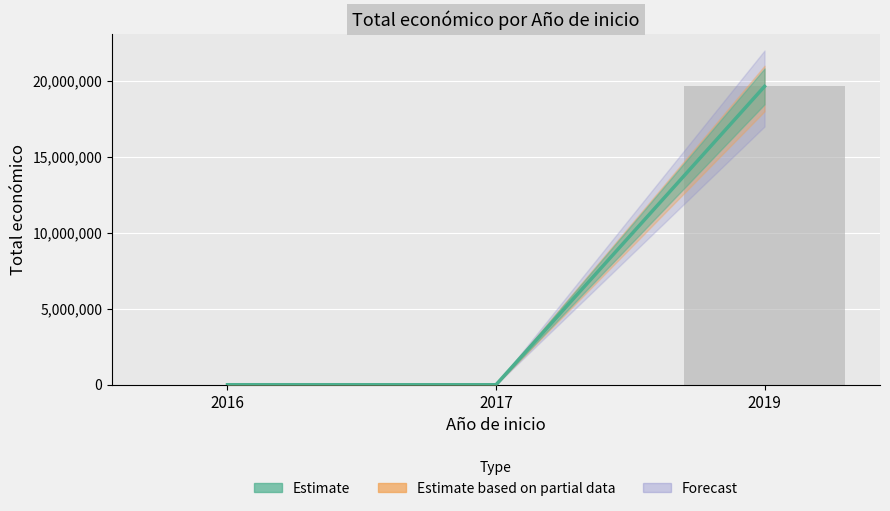

Which label corresponds to the largest value in the chart?

2019